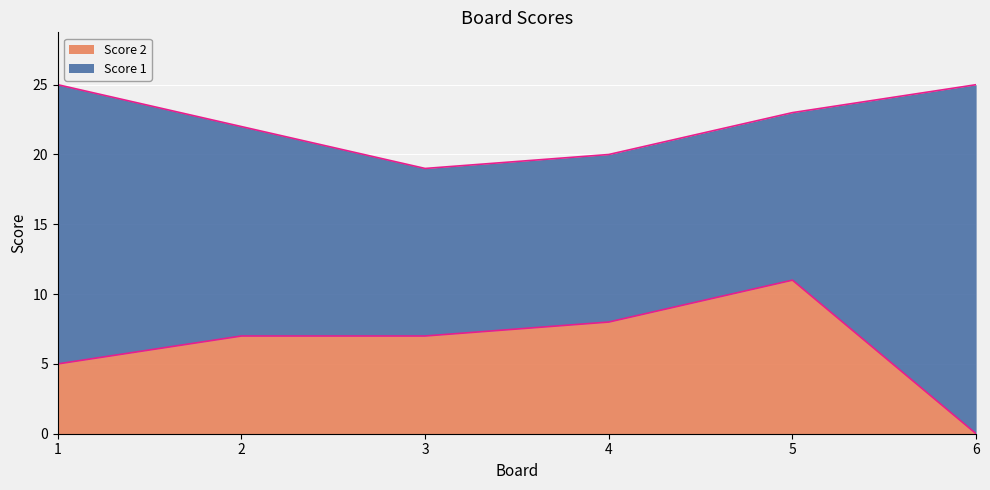

What is the difference between the maximum and second lowest values?

6